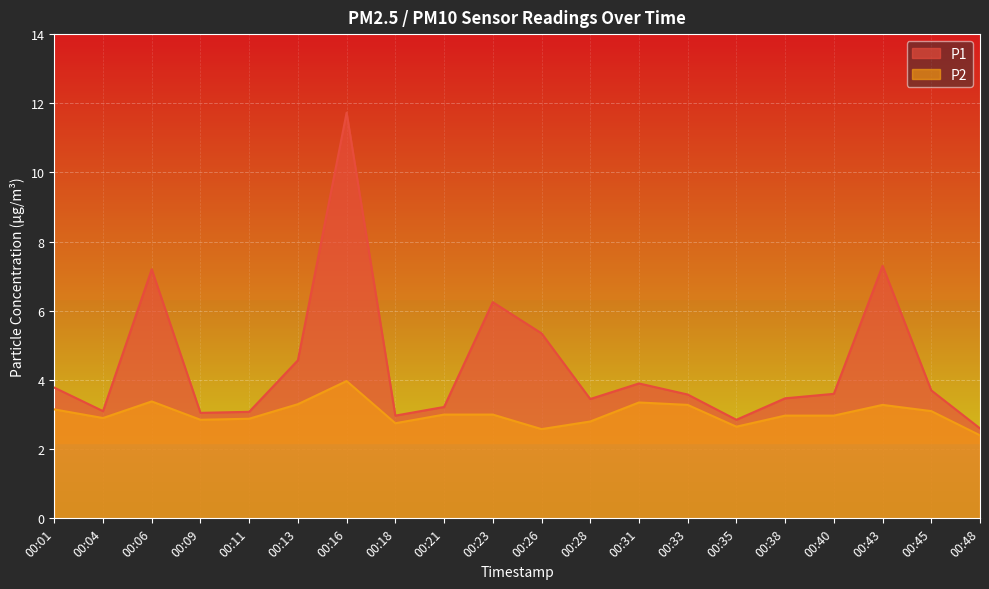

What is the value of the P2 point at the 9th from the left?

3.0